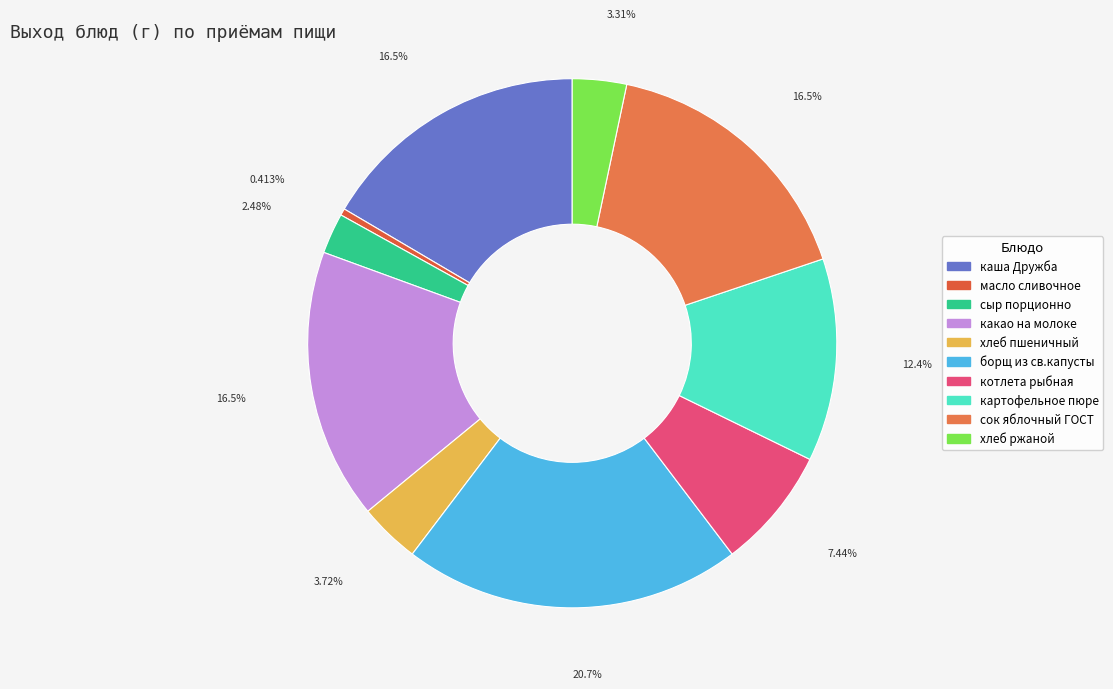

To the nearest percent, what is the difference between the каша Дружба and масло сливочное slice percentages?

16%